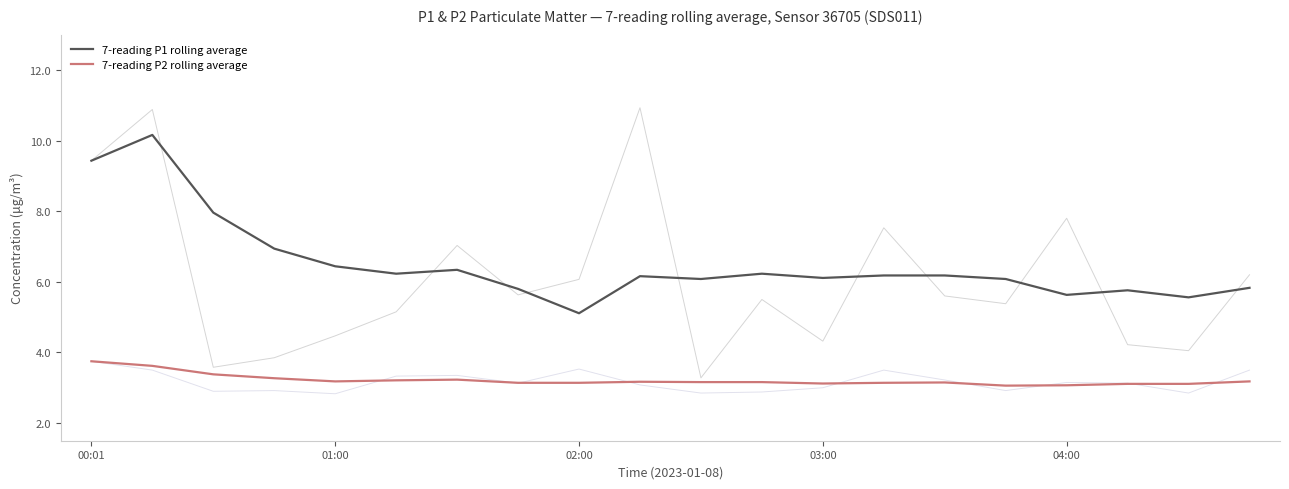

What is the difference between the second highest and minimum values in the 7-reading P2 rolling average series?

0.6